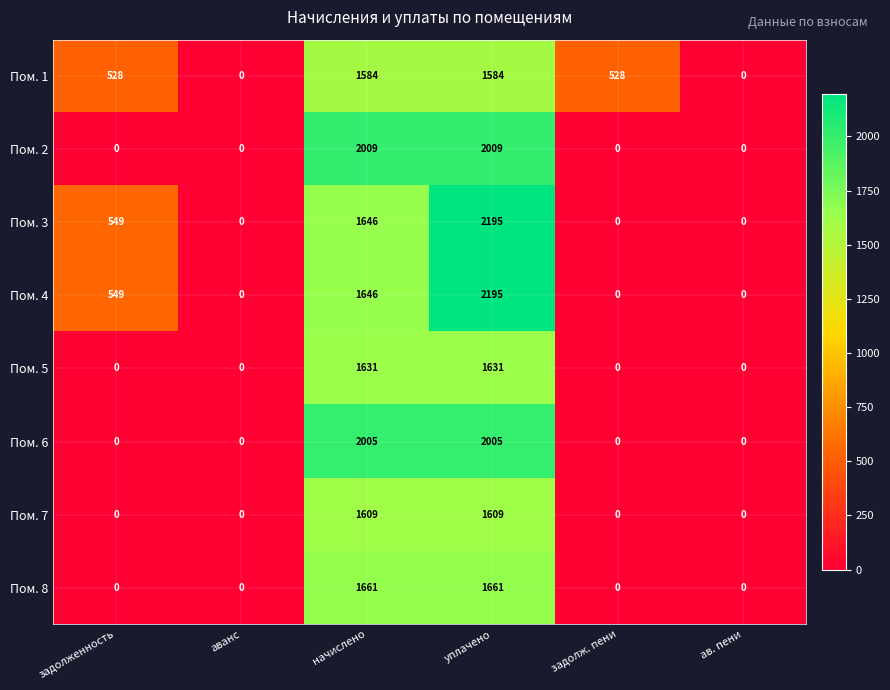

What is the sum of all Пом. 1 values?

4224